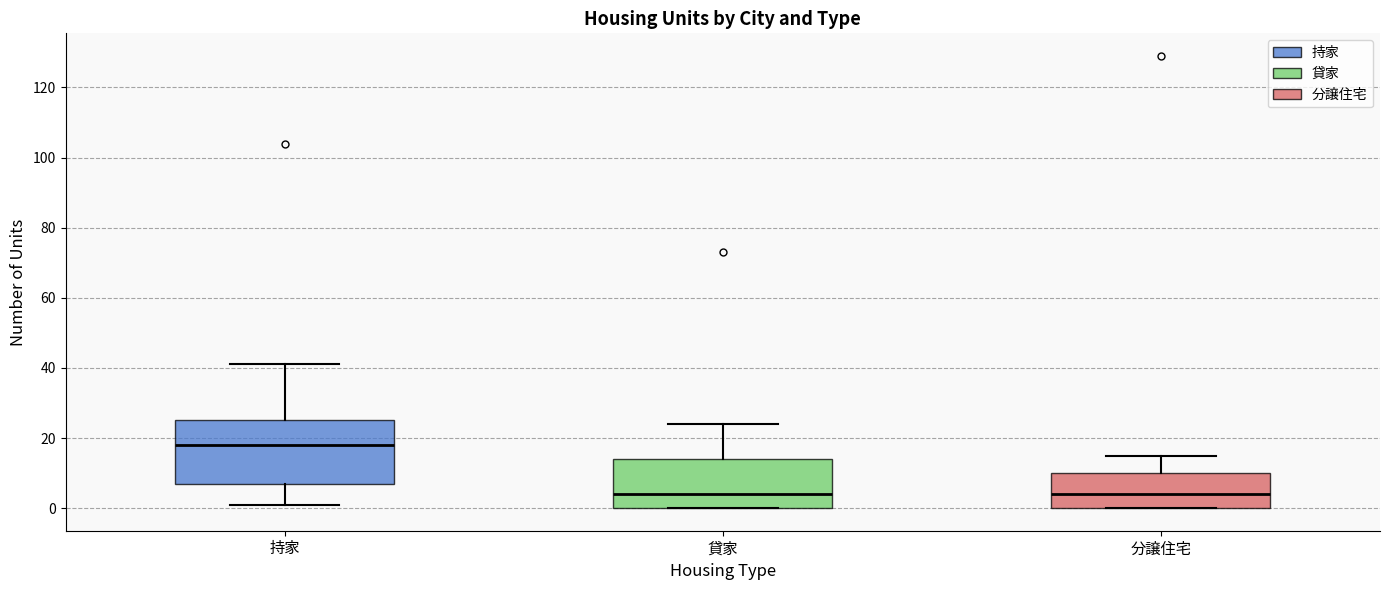

Reading left to right, transcribe this box plot: for each box, give where its median line is, the range the box spans, and where its two whiskers end, as read against the y-axis. The values are not printed on the chart, so give them approximately, as read against the axis.

持家: median 18, box 8 to 26, whiskers 2 to 42
貸家: median 4, box 0 to 14, whiskers 0 to 24
分譲住宅: median 4, box 0 to 10, whiskers 0 to 16